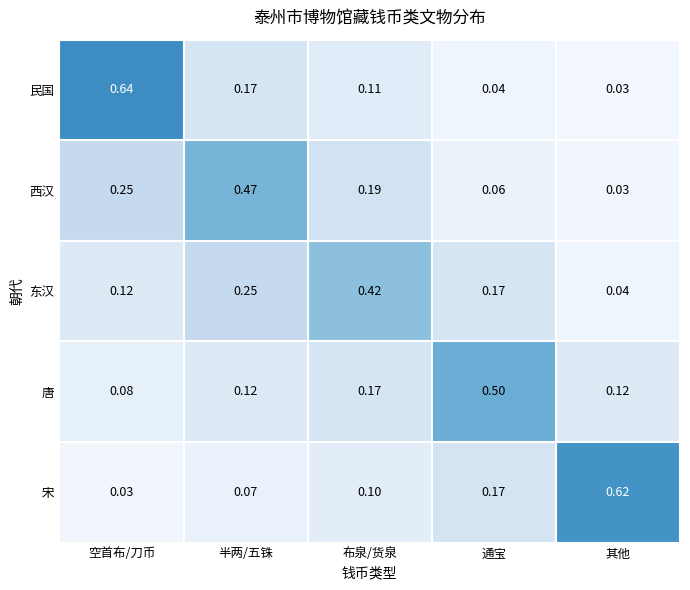

List the labels in order of 西汉 value, smallest first.

其他, 通宝, 布泉/货泉, 空首布/刀币, 半两/五铢